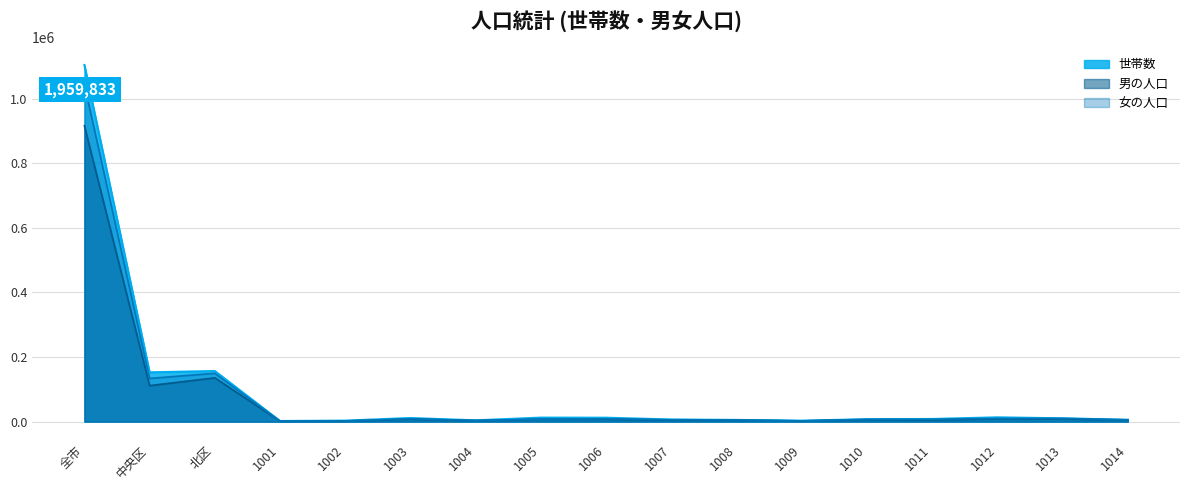

How many interior local peaks does the 男の人口 series have?

5